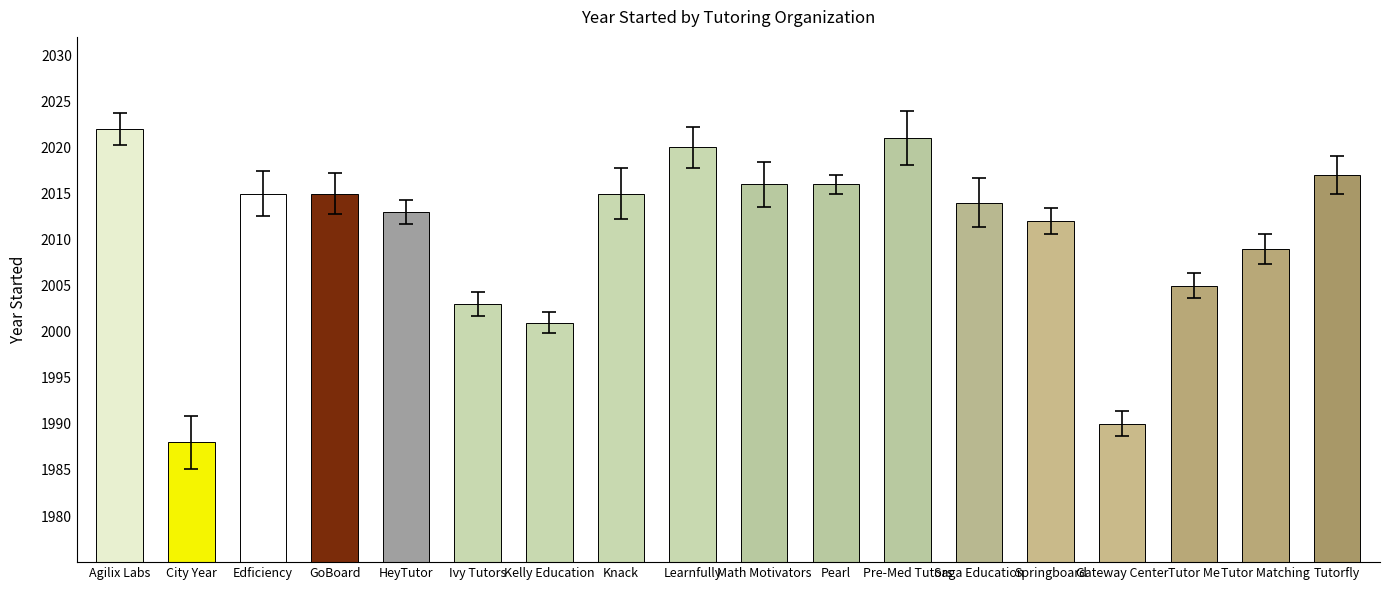

True or false: the data shows 706 at Tutorfly.

False